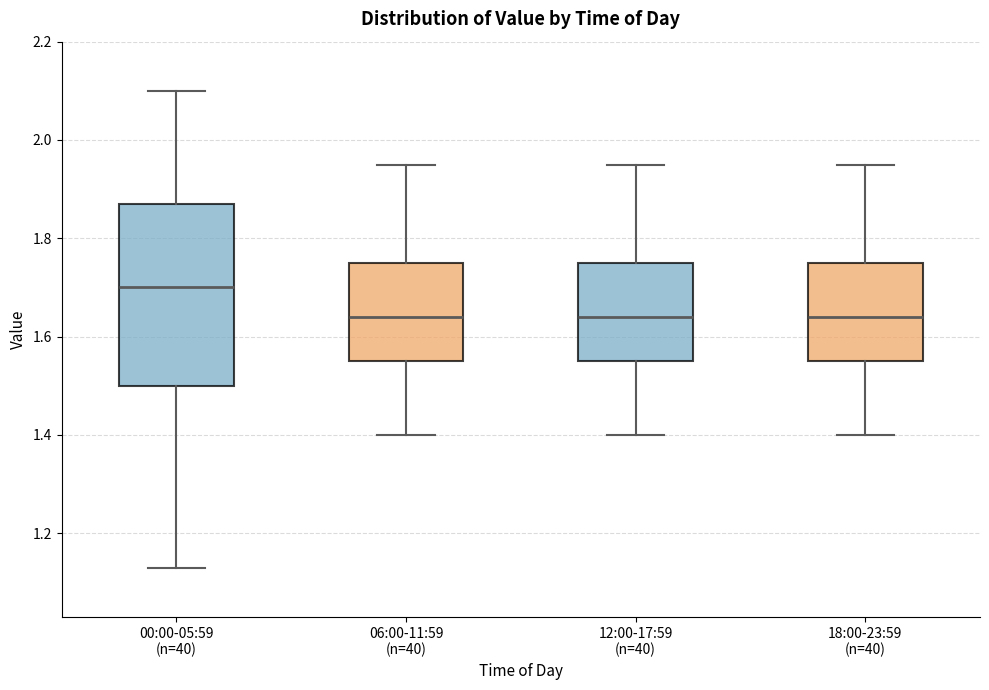

Which box's median line is the highest?

00:00-05:59 (n=40)